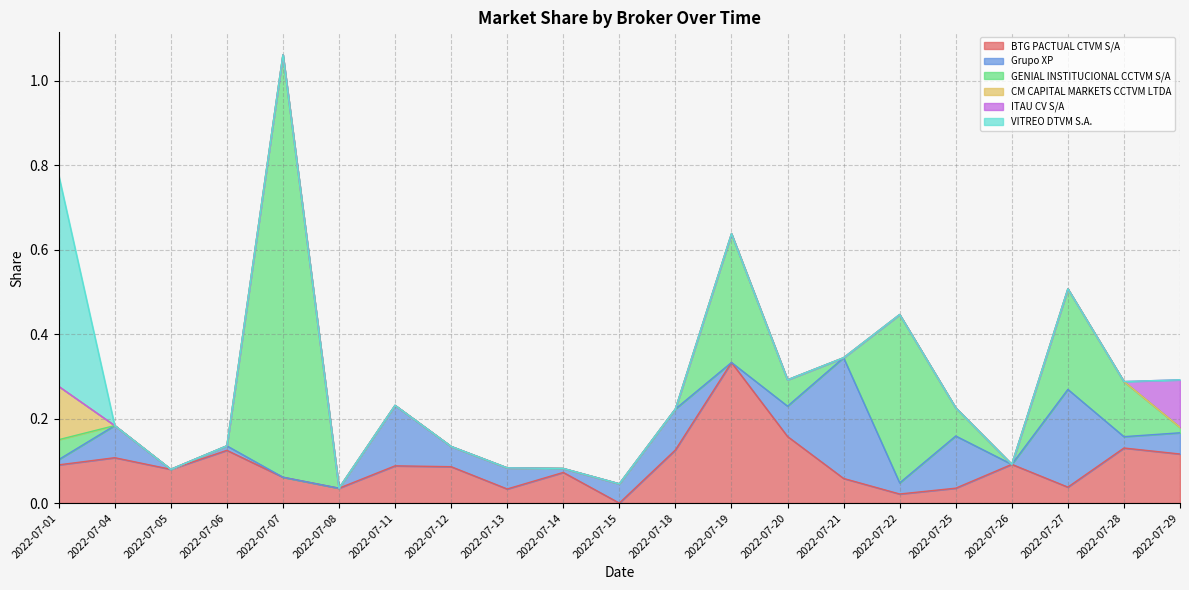

Which series has the largest total across all categories?

GENIAL INSTITUCIONAL CCTVM S/A